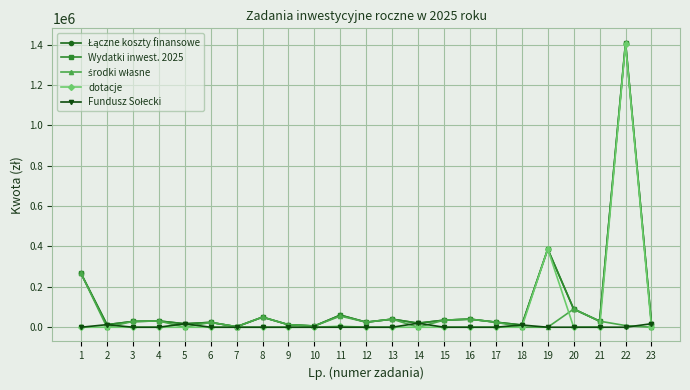

Which series changed the most between 1 and 9?

Łączne koszty finansowe